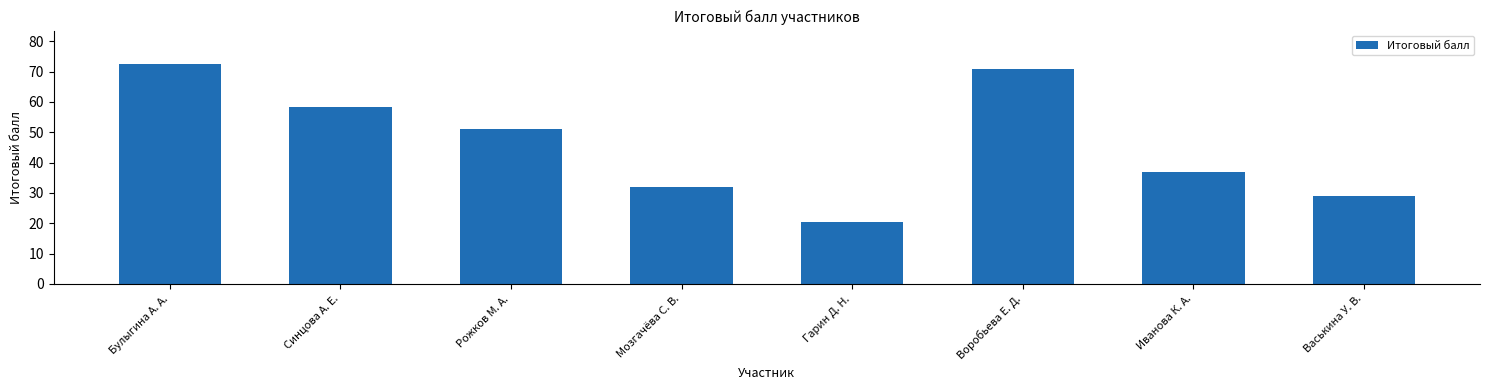

What is the change in value from Булыгина А. А. to Синцова А. Е.?

-14.3